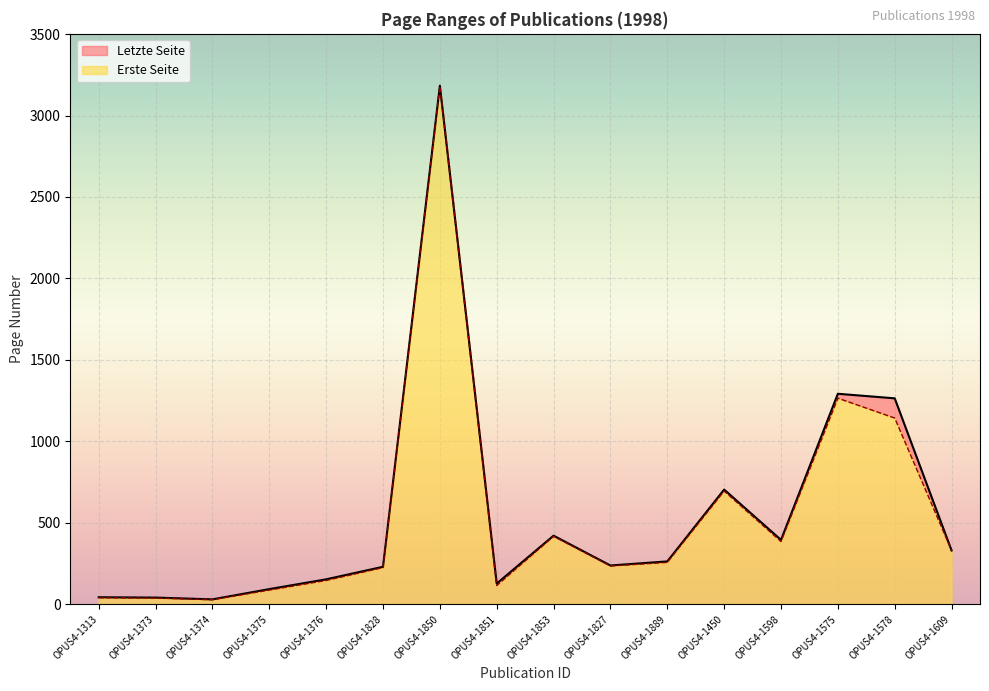

What is the minimum value for Letzte Seite?

30